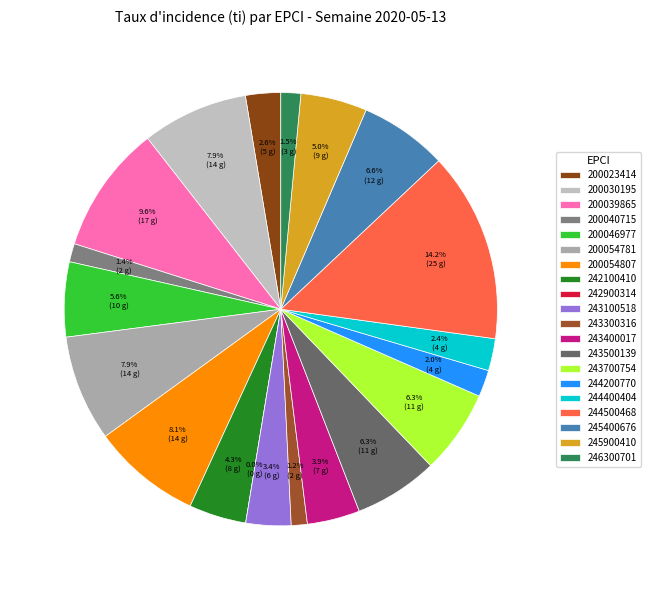

How many slices are in this pie chart?

20